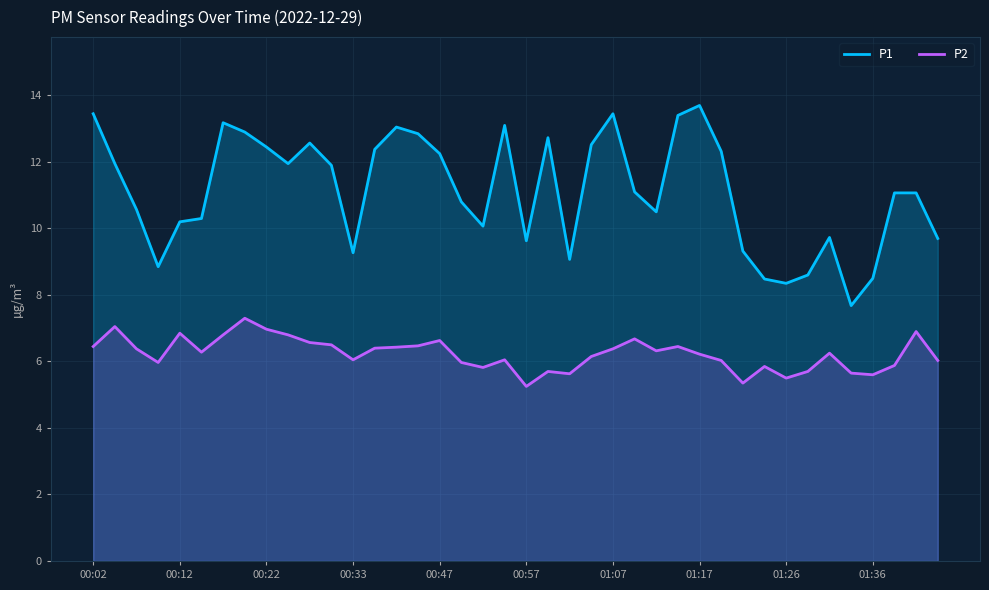

How many lines are shown in the chart?

2